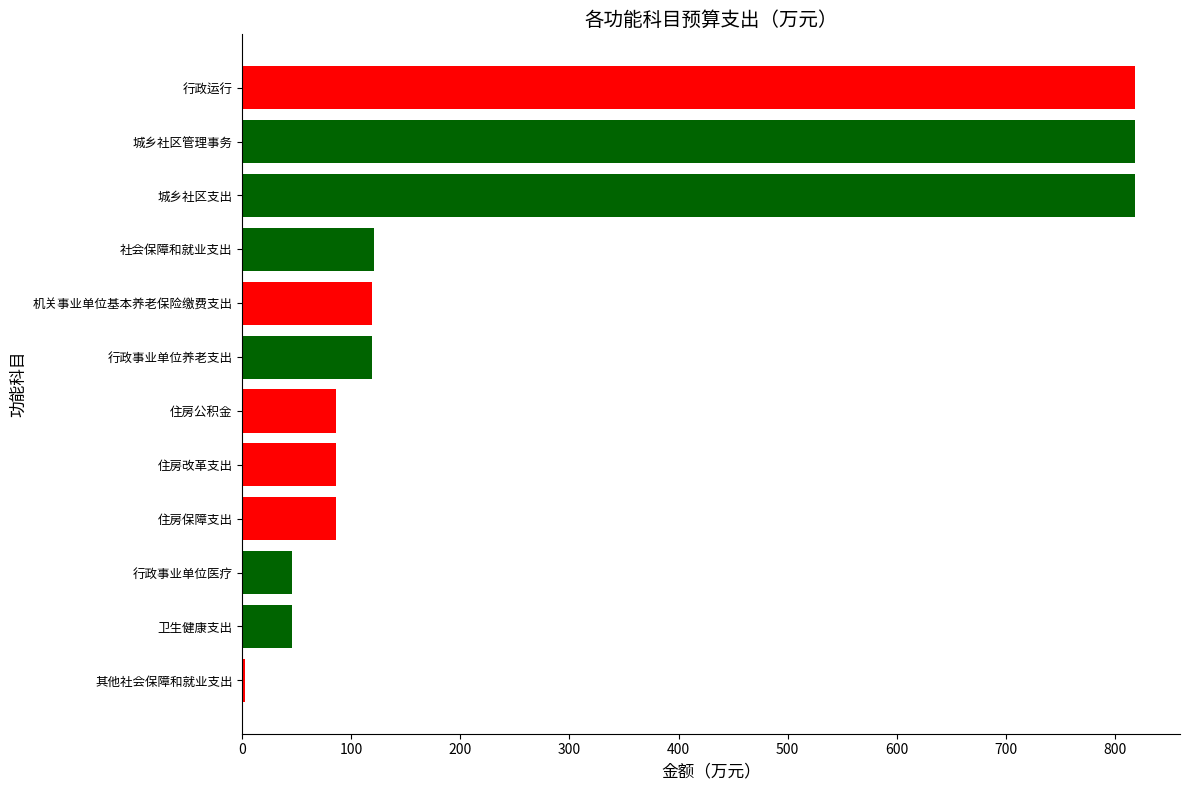

Approximately how many times larger is the value at 机关事业单位基本养老保险缴费支出 compared to 社会保障和就业支出?

1.0